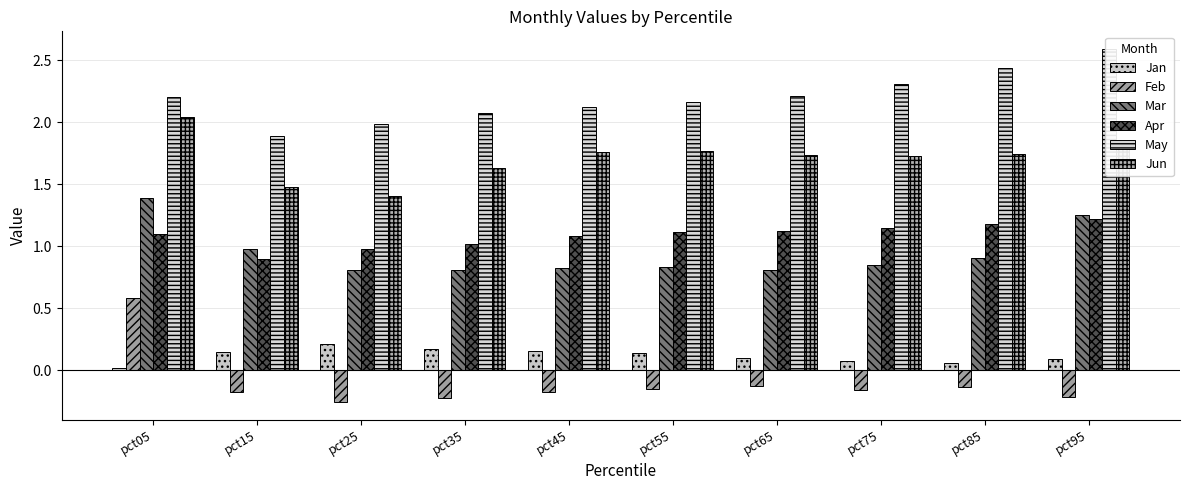

List the series in order of their peak value, lowest first.

Jan, Feb, Apr, Mar, Jun, May